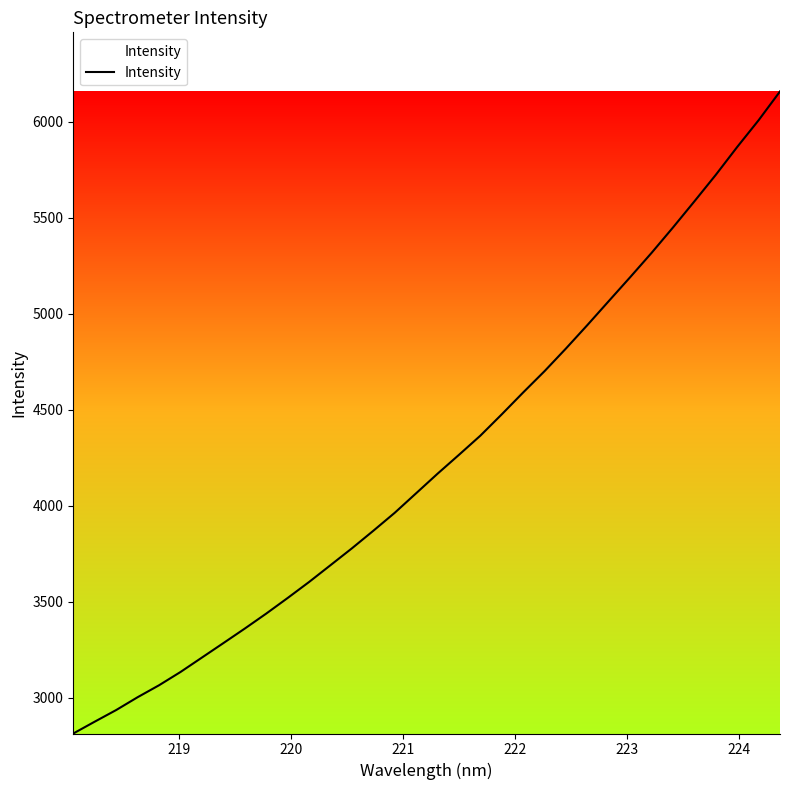

What is the smallest value displayed?

2813.1